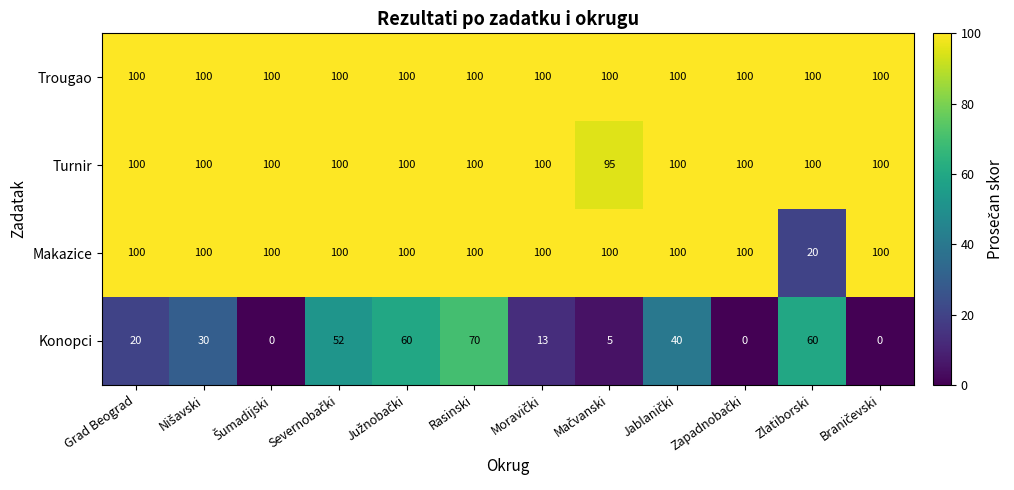

What is the difference between the highest and lowest values at Zlatiborski?

80